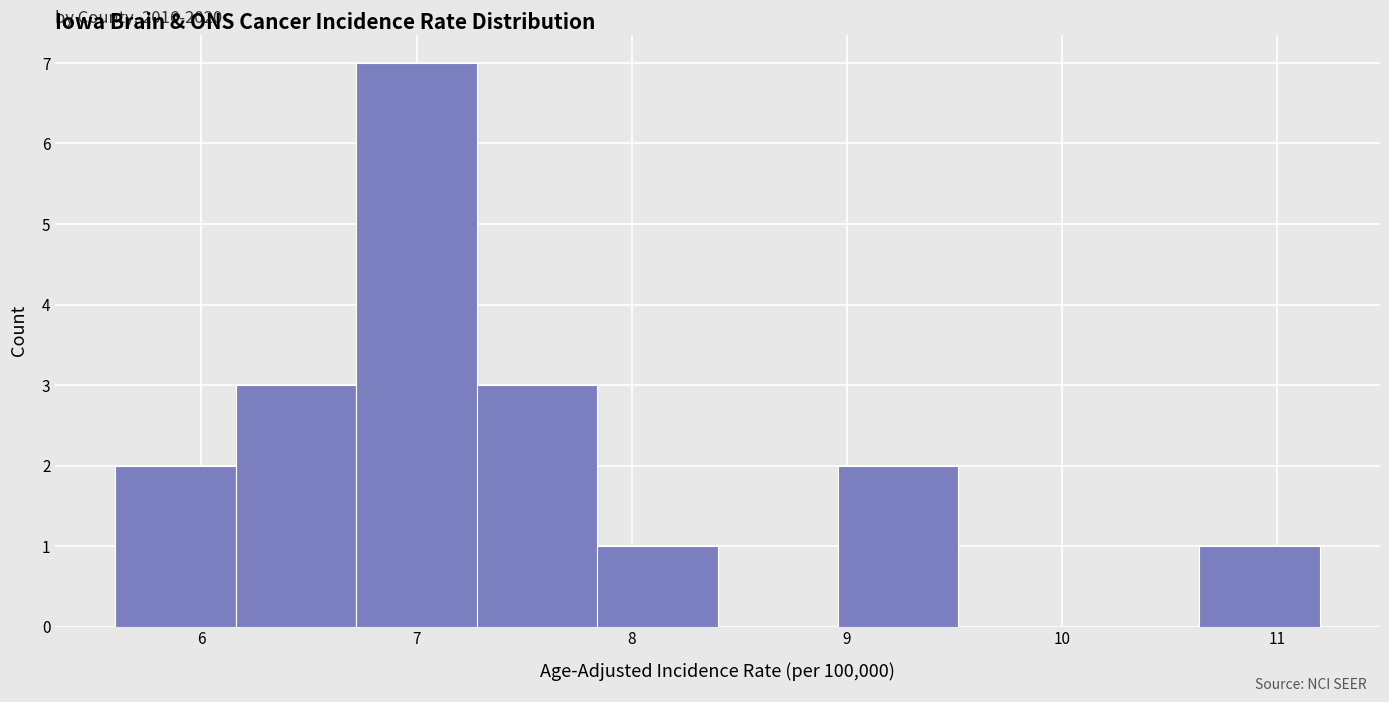

Over which range of the x-axis is the bar tallest?

6.72 to 7.28